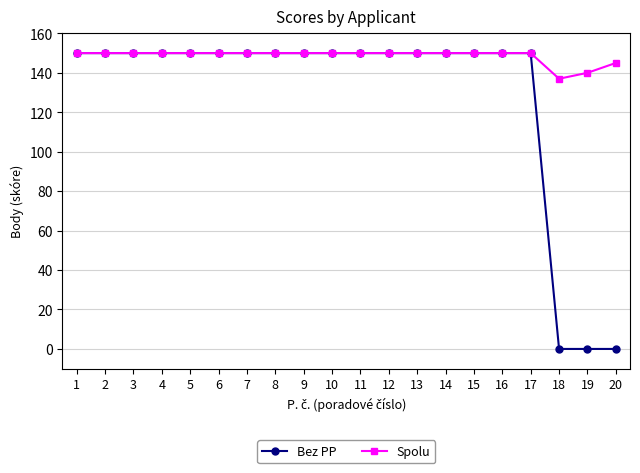

Count the number of data series in this chart.

2